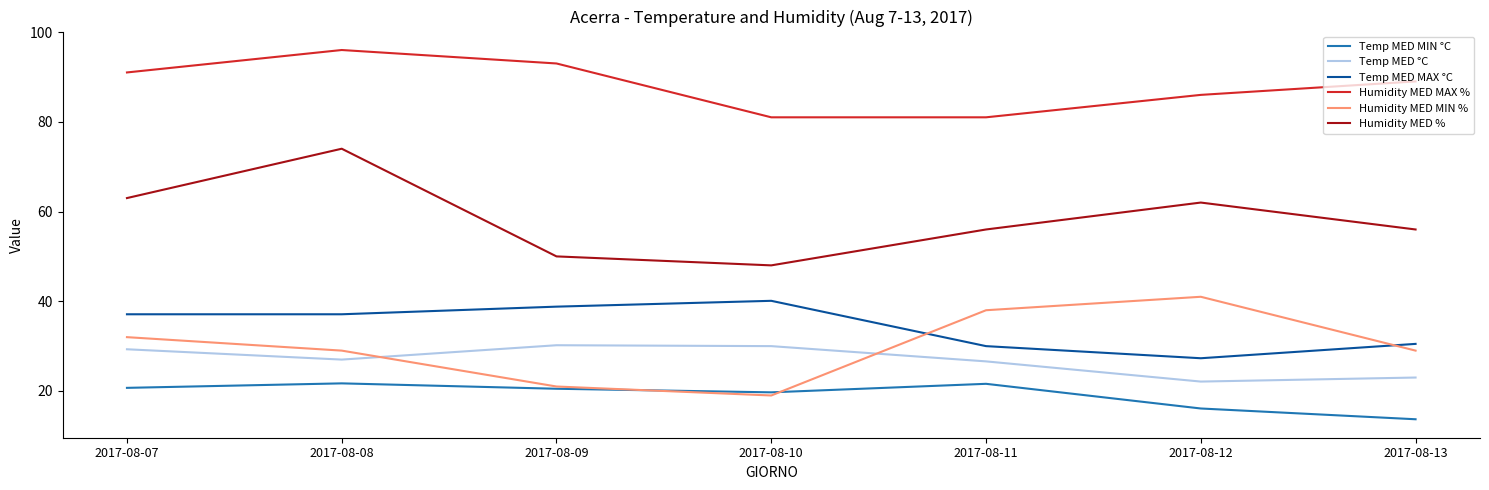

Between 2017-08-08 and 2017-08-11, which series saw the biggest shift?

Humidity MED %